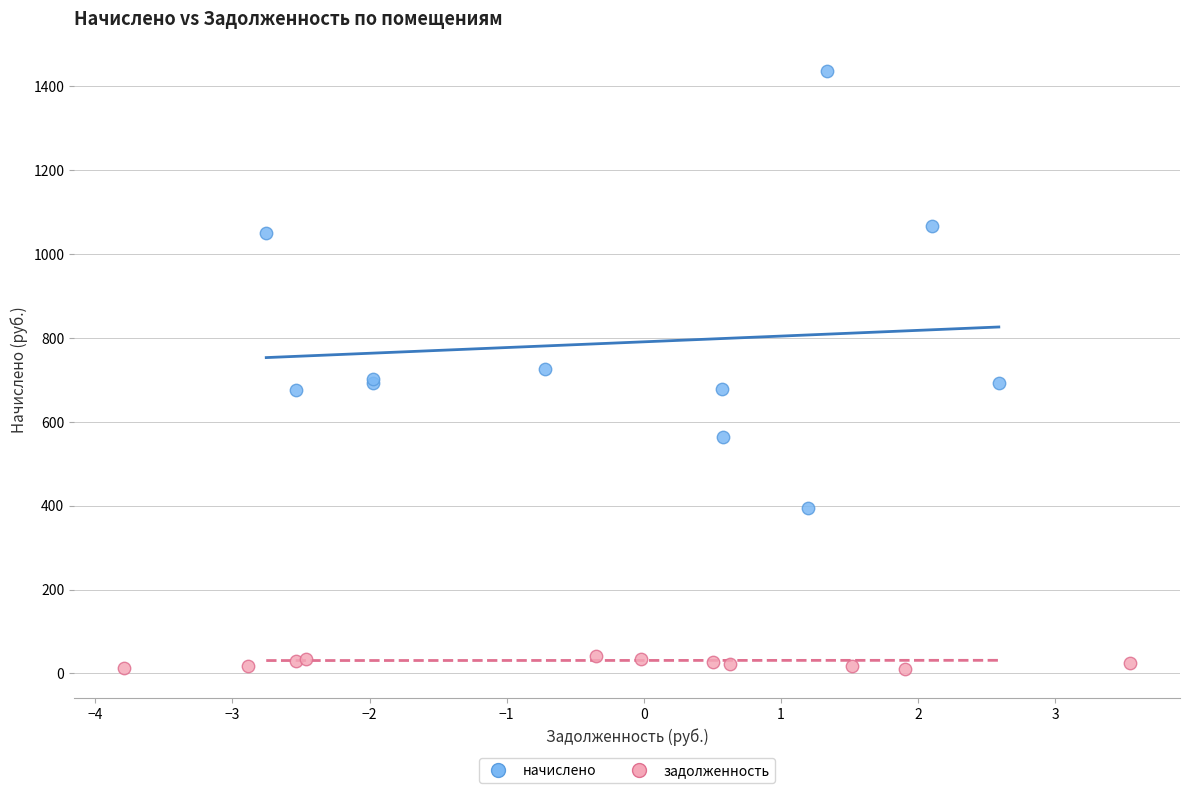

What are all the series names shown in the legend?

начислено, задолженность